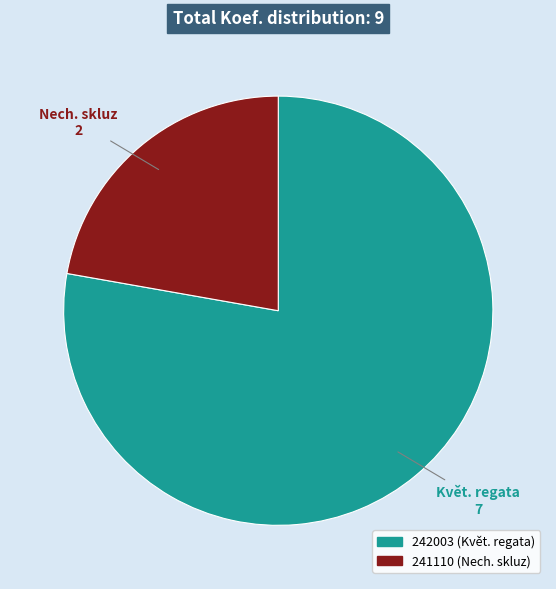

Which has a higher value, 241110 (Nech. skluz) or 242003 (Květ. regata)?

242003 (Květ. regata)